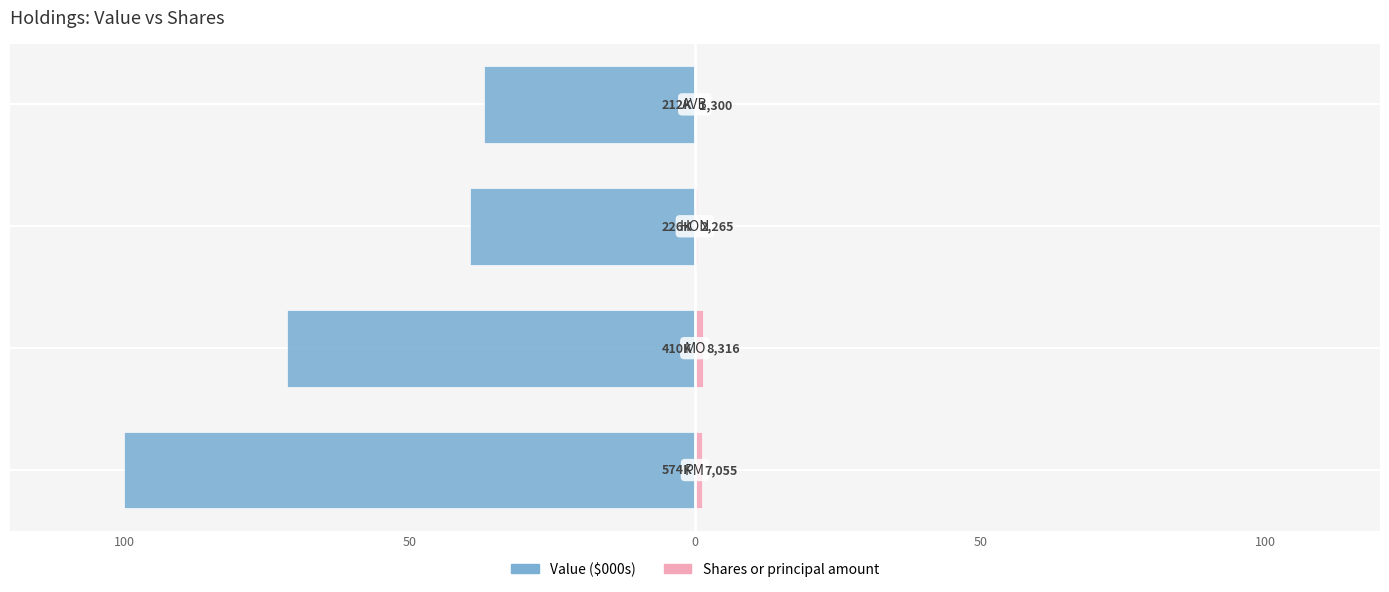

How many bars are there in each group?

2